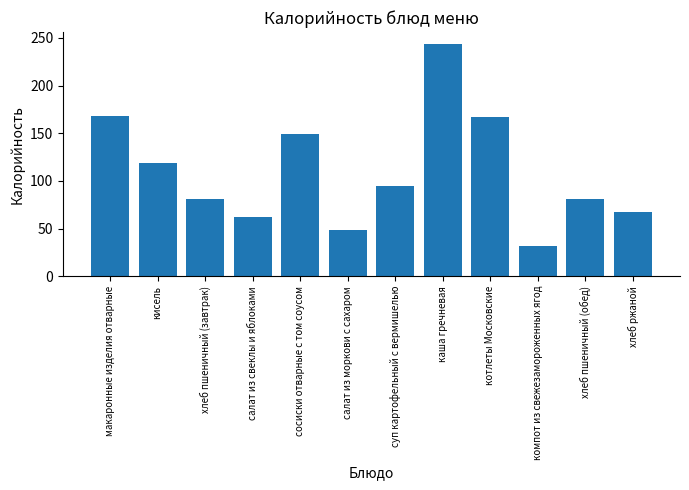

What is the average value?

110